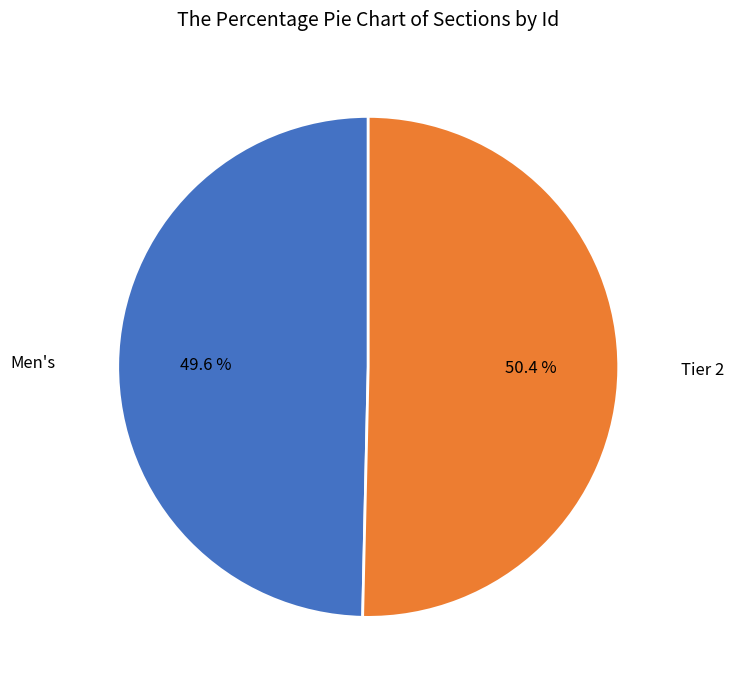

Is it true that Tier 2 is 50% of the pie?

True